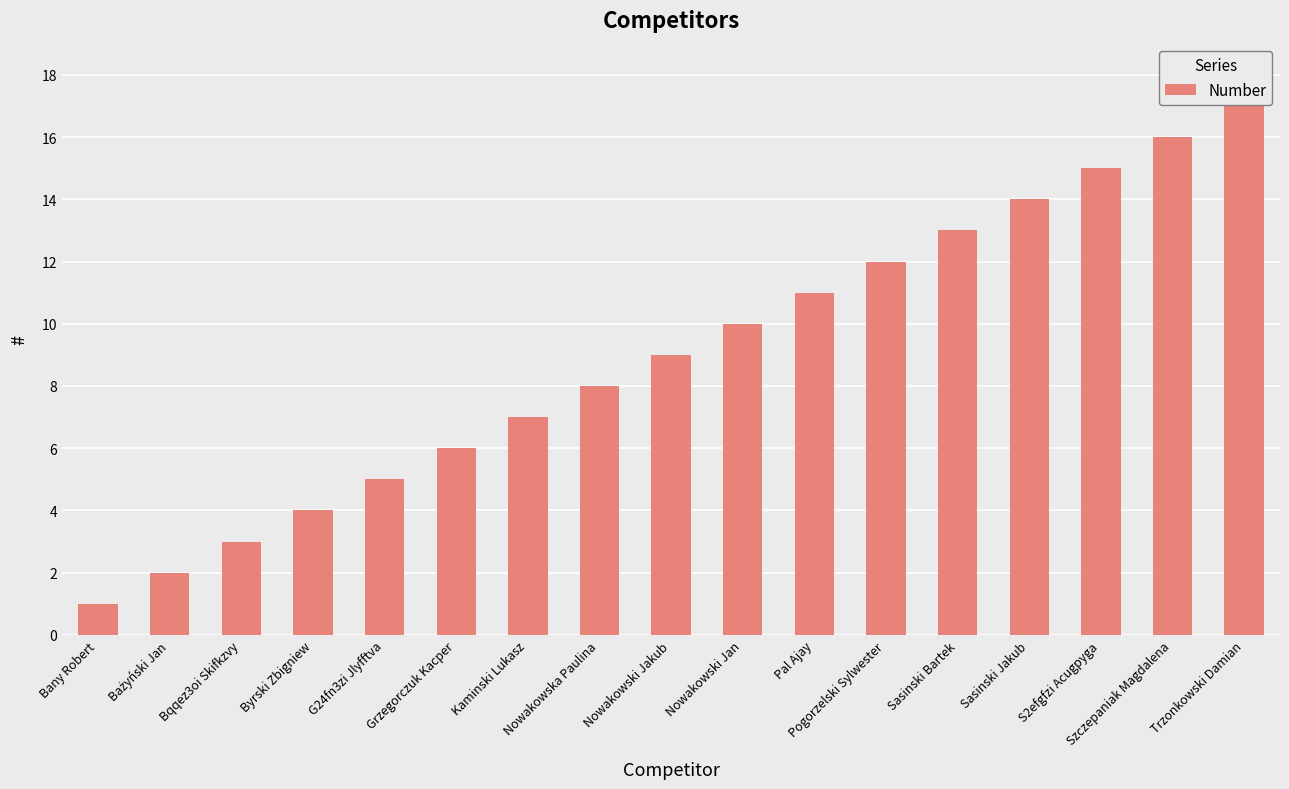

What is the label of the 9th bar from the right?

Nowakowski Jakub